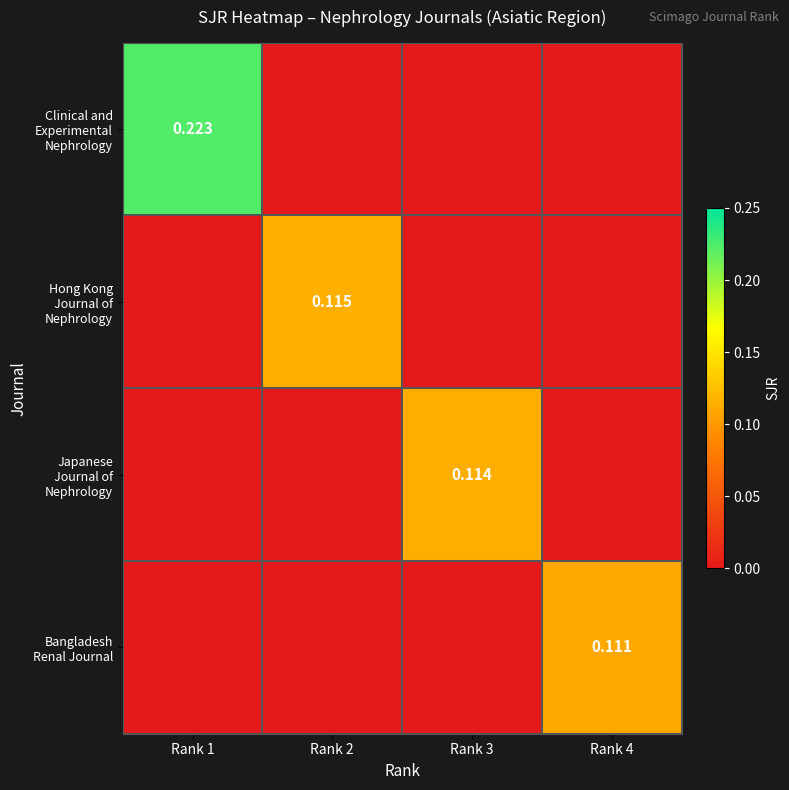

Is it true that Hong Kong Journal of Nephrology equals -0.1 at Rank 1?

False